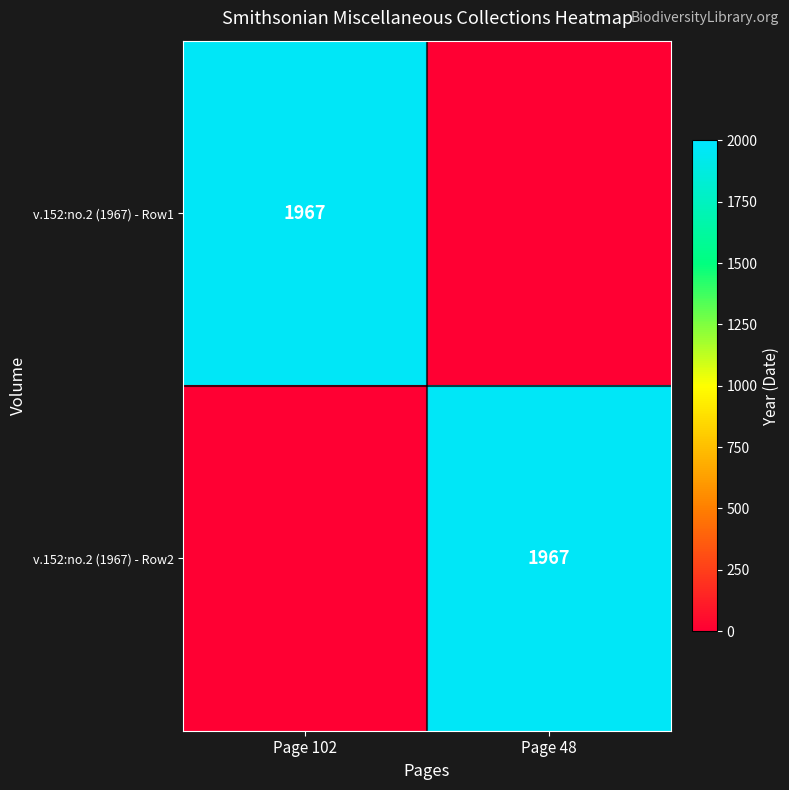

True or false: v.152:no.2 (1967) - Row2 has a value of 2602 at Page 48.

False